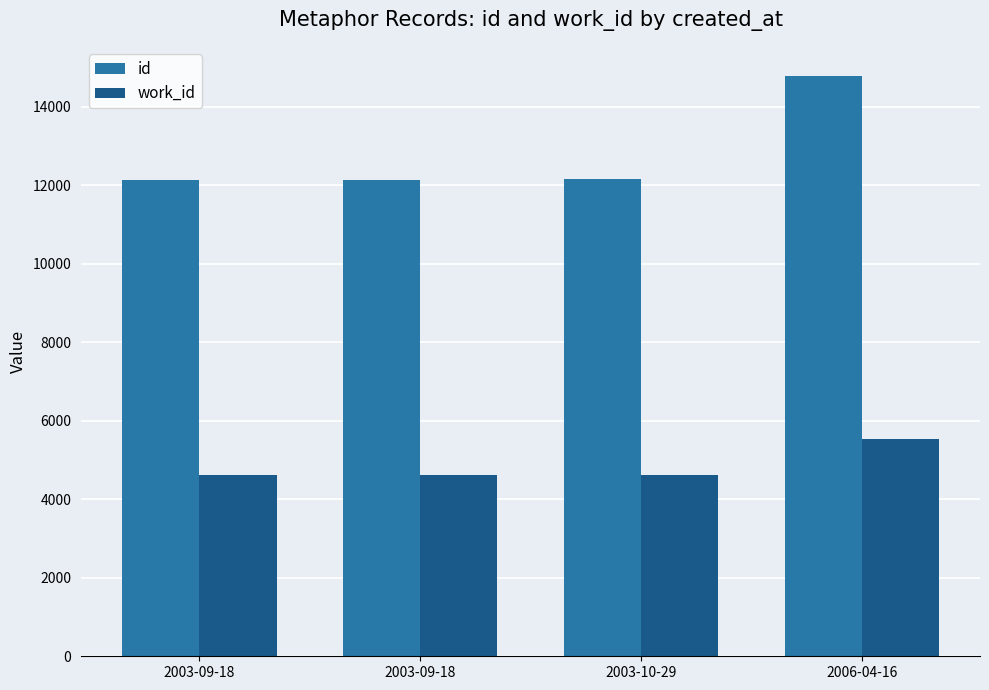

Is it true that work_id equals 7440 at 2003-10-29?

False